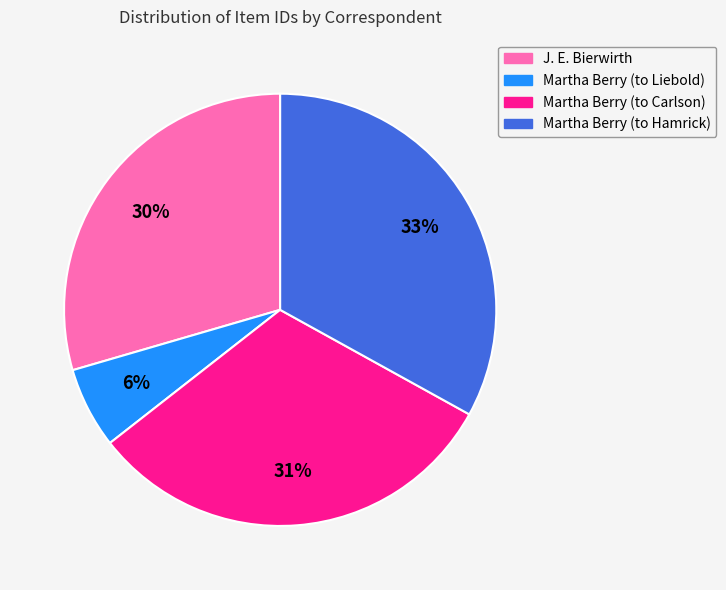

True or false: J. E. Bierwirth accounts for 42% of the total.

False